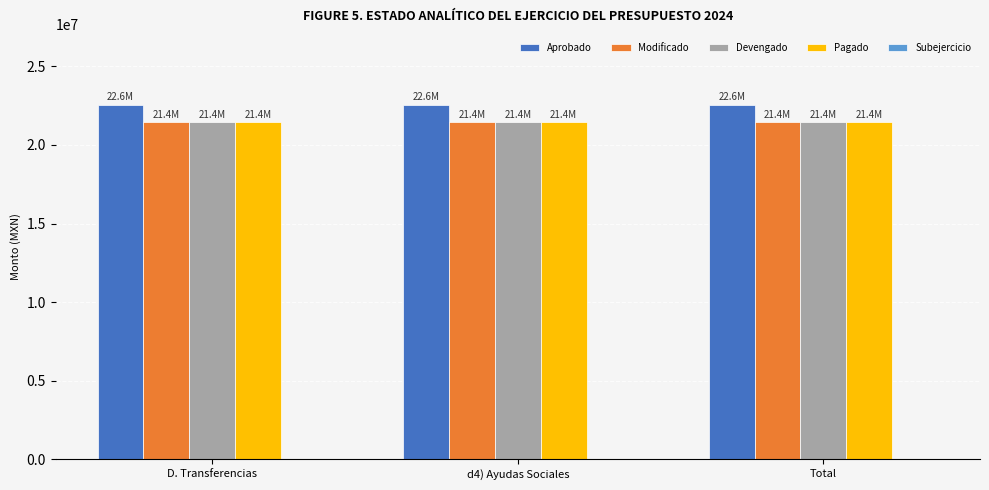

Which series has the largest total across all categories?

Aprobado